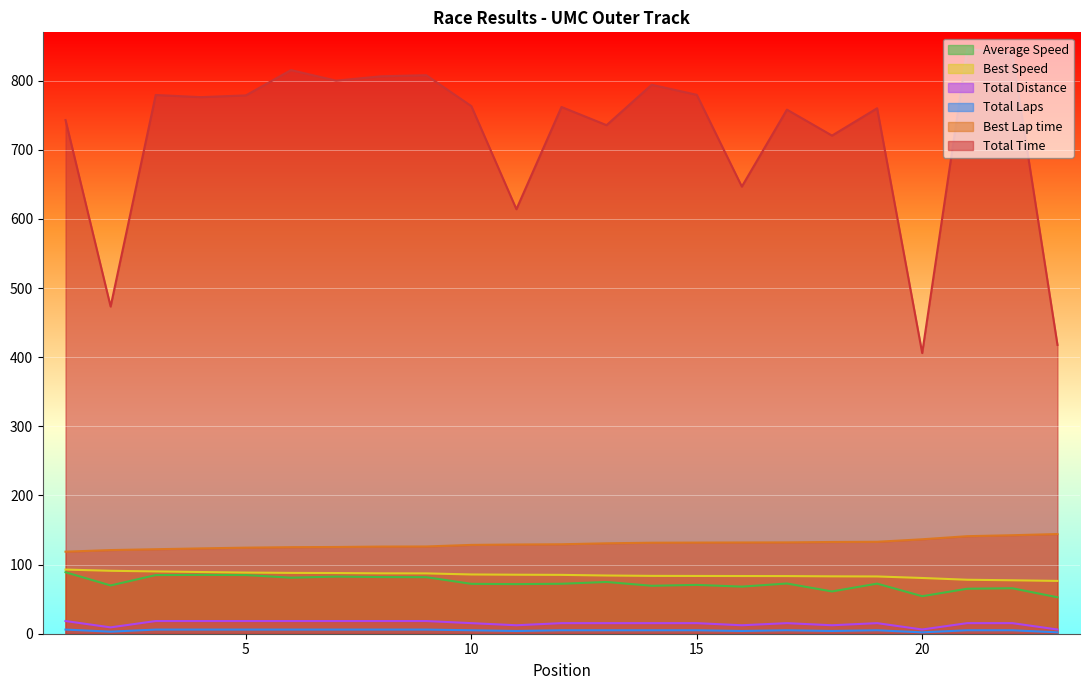

How many distinct data groups are displayed?

6